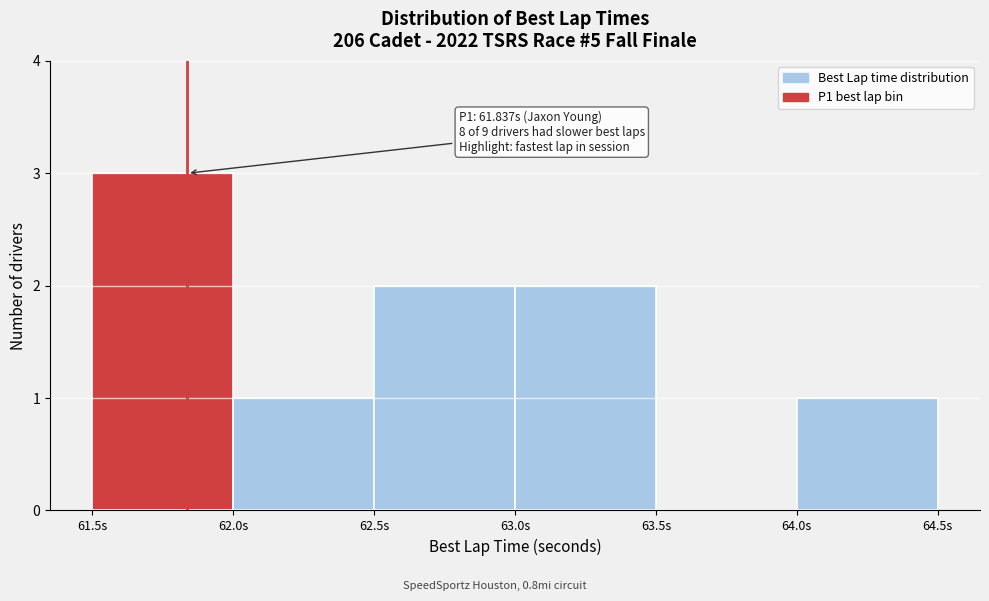

Over which range of the x-axis is the bar tallest?

61.5 to 62.0